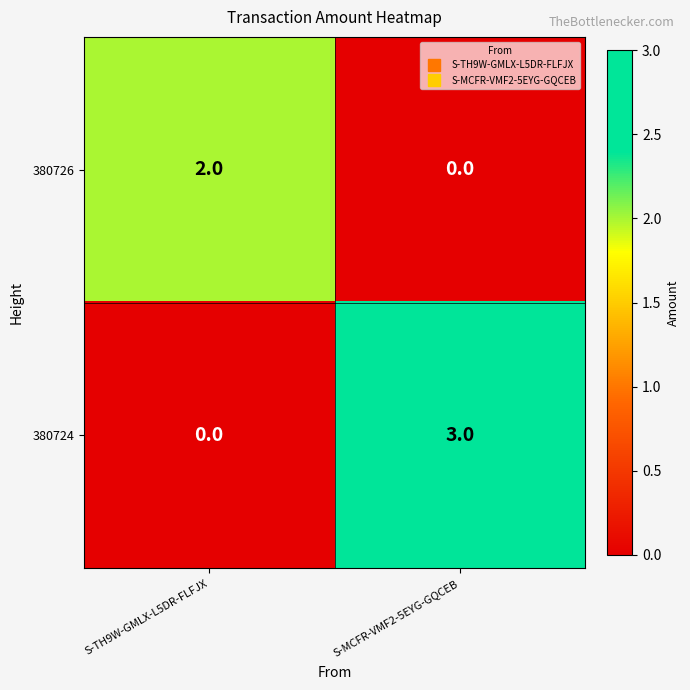

Rank the series by their average value, from highest to lowest.

380724, 380726